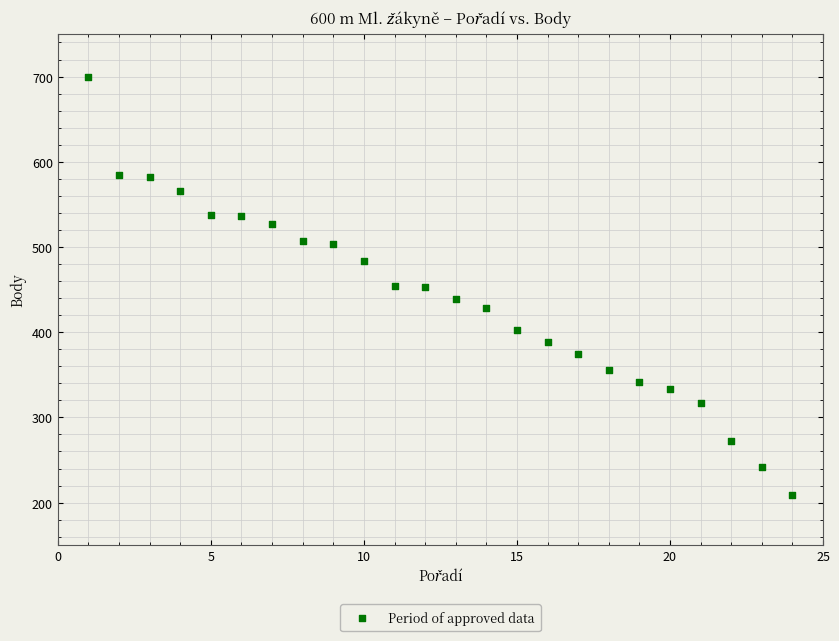

What is the range of Y values (max minus min)?

491